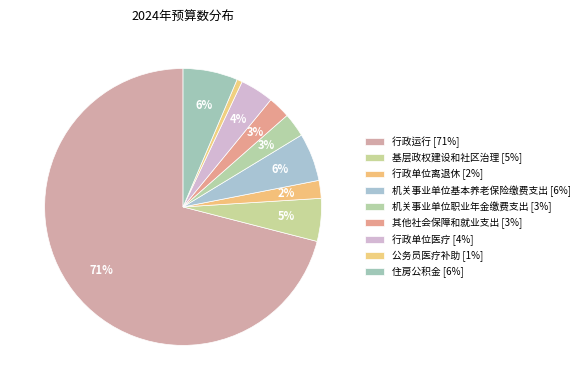

How many slices are in this pie chart?

9